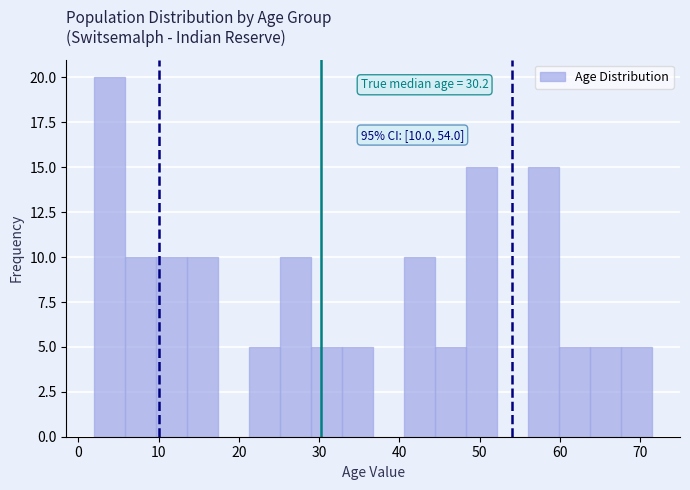

Read against the x-axis, roughly where is the centre of the tallest bar?

4